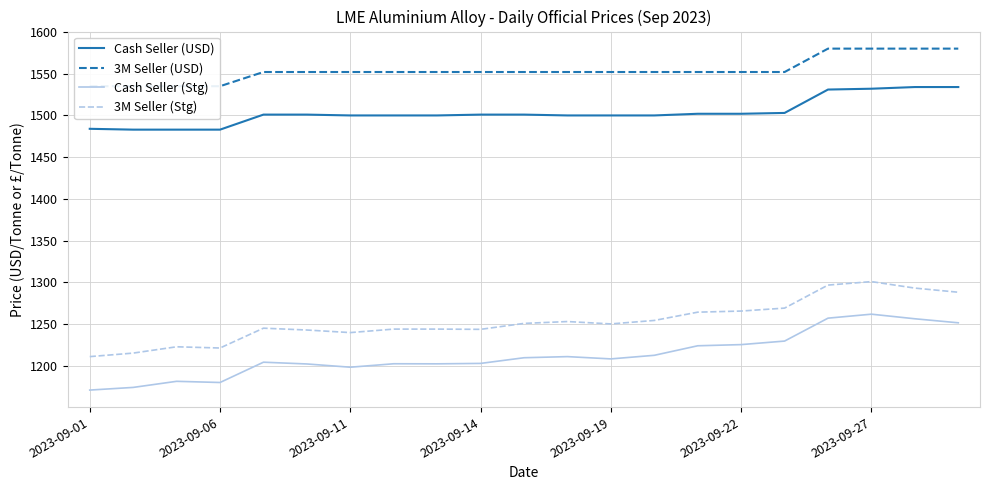

What is the lowest value of the 3M Seller (USD) series?

1535.0